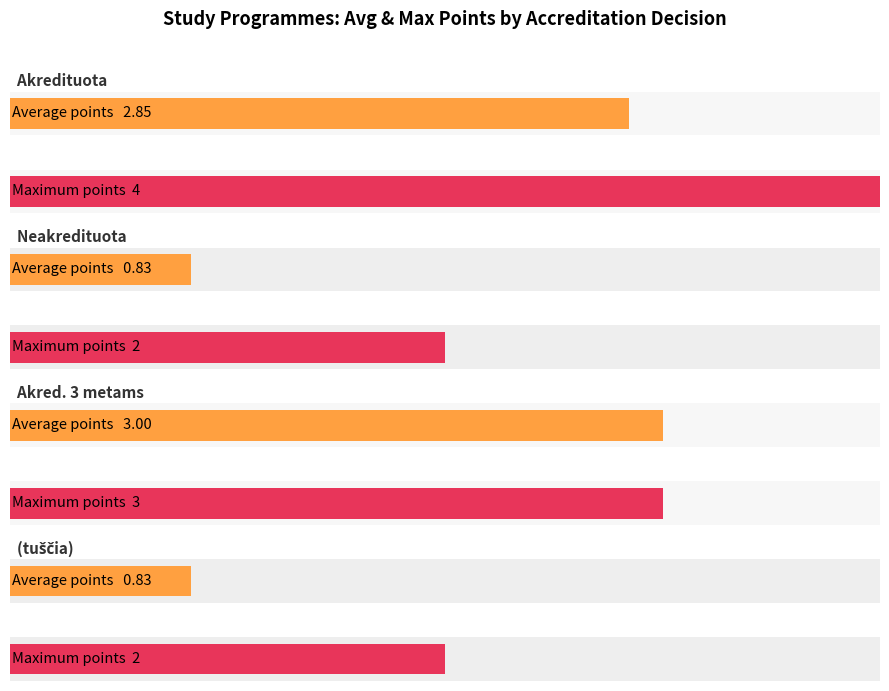

Which label corresponds to the largest value in the chart?

Akredituota